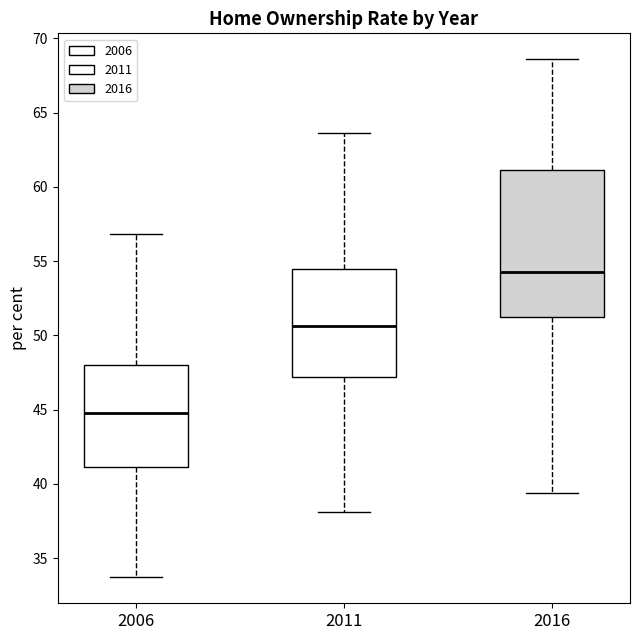

Where is the lower edge of the box at x = 2011 on the y-axis? The values are not printed on the chart, so give them approximately, as read against the axis.

47.0